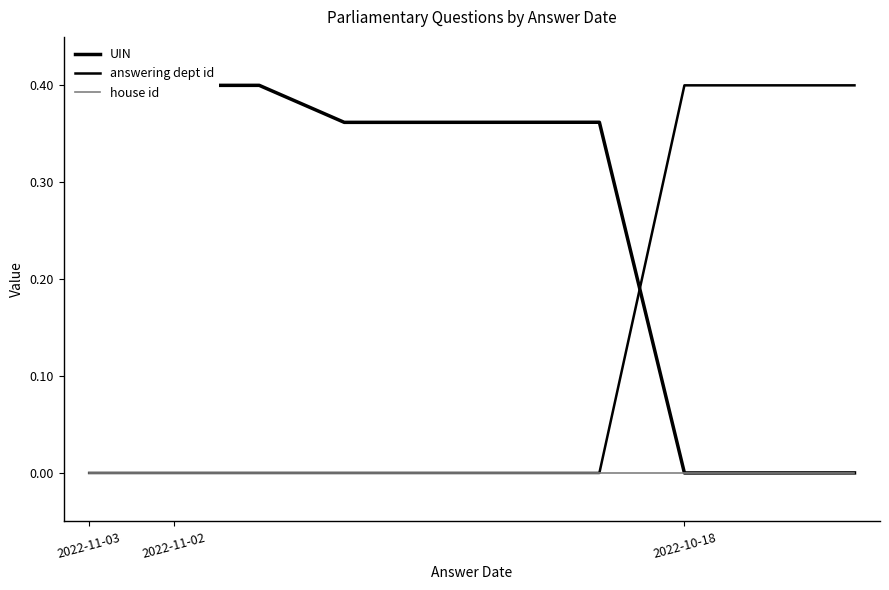

Rank the series by their average value, from highest to lowest.

UIN, answering dept id, house id